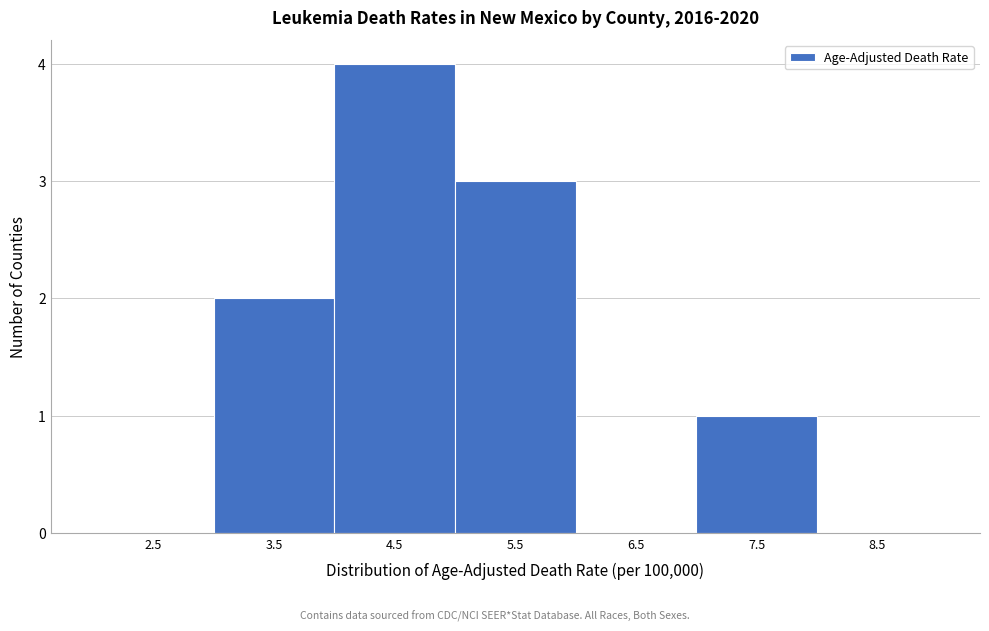

Reading left to right, extract all data points from this chart.

2.5=0	3.5=2	4.5=4	5.5=3	6.5=0	7.5=1	8.5=0